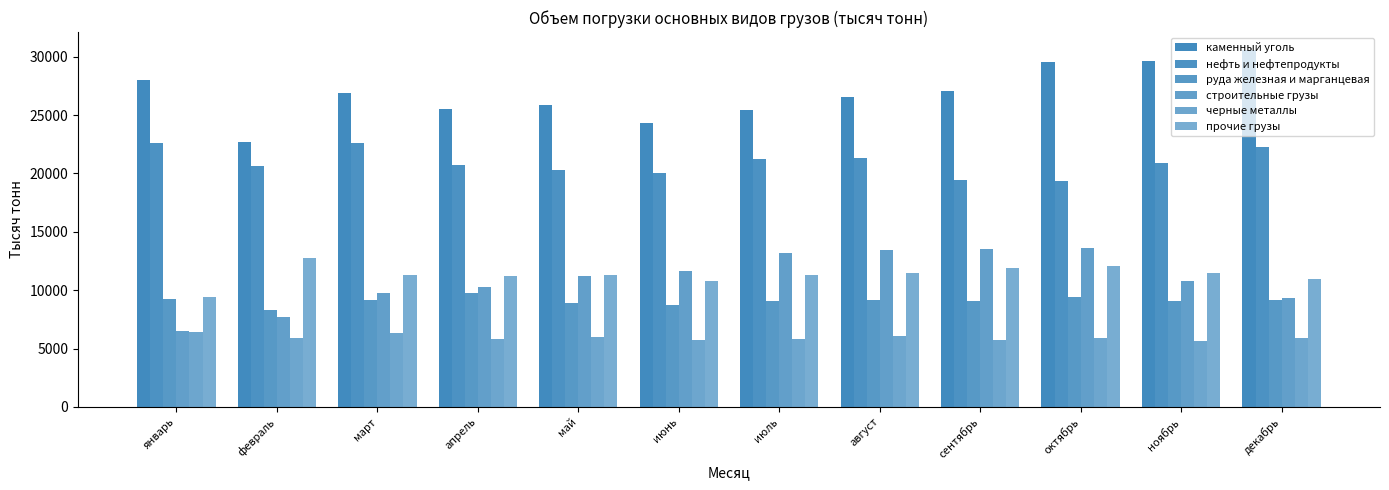

Reading left to right, what are all the values shown in this chart?

каменный уголь: январь=27965.0	февраль=22728.0	март=26920.5	апрель=25523.9	май=25832.7	июнь=24307.3	июль=25405.4	август=26570.0	сентябрь=27047.1	октябрь=29499.4	ноябрь=29648.9	декабрь=30577.7
нефть и нефтепродукты: январь=22631.0	февраль=20610.0	март=22646.8	апрель=20697.6	май=20314.3	июнь=20010.9	июль=21216.6	август=21313.3	сентябрь=19461.4	октябрь=19361.9	ноябрь=20899.7	декабрь=22226.0
руда железная и марганцевая: январь=9238.0	февраль=8265.0	март=9117.0	апрель=9782.0	май=8904.0	июнь=8696.0	июль=9071.0	август=9166.0	сентябрь=9108.4	октябрь=9431.4	ноябрь=9058.6	декабрь=9194.5
строительные грузы: январь=6499.0	февраль=7686.0	март=9748.8	апрель=10310.2	май=11222.6	июнь=11601.9	июль=13193.2	август=13428.2	сентябрь=13496.9	октябрь=13647.1	ноябрь=10767.3	декабрь=9317.3
черные металлы: январь=6390.0	февраль=5913.0	март=6350.0	апрель=5852.0	май=6012.0	июнь=5699.0	июль=5824.0	август=6086.0	сентябрь=5759.2	октябрь=5918.3	ноябрь=5662.6	декабрь=5899.9
прочие грузы: январь=9385.0	февраль=12788.0	март=11320.0	апрель=11172.9	май=11299.9	июнь=10743.6	июль=11304.7	август=11429.8	сентябрь=11889.7	октябрь=12070.2	ноябрь=11489.4	декабрь=10915.0